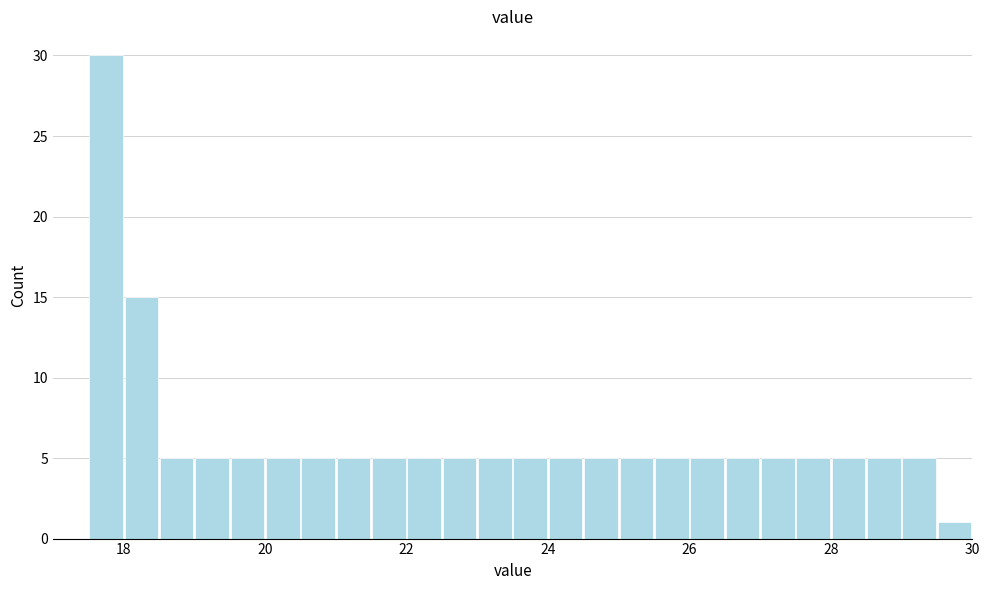

Around what value on the x-axis is the tallest bar? Give the approximate position of its centre, as read against the axis.

17.8